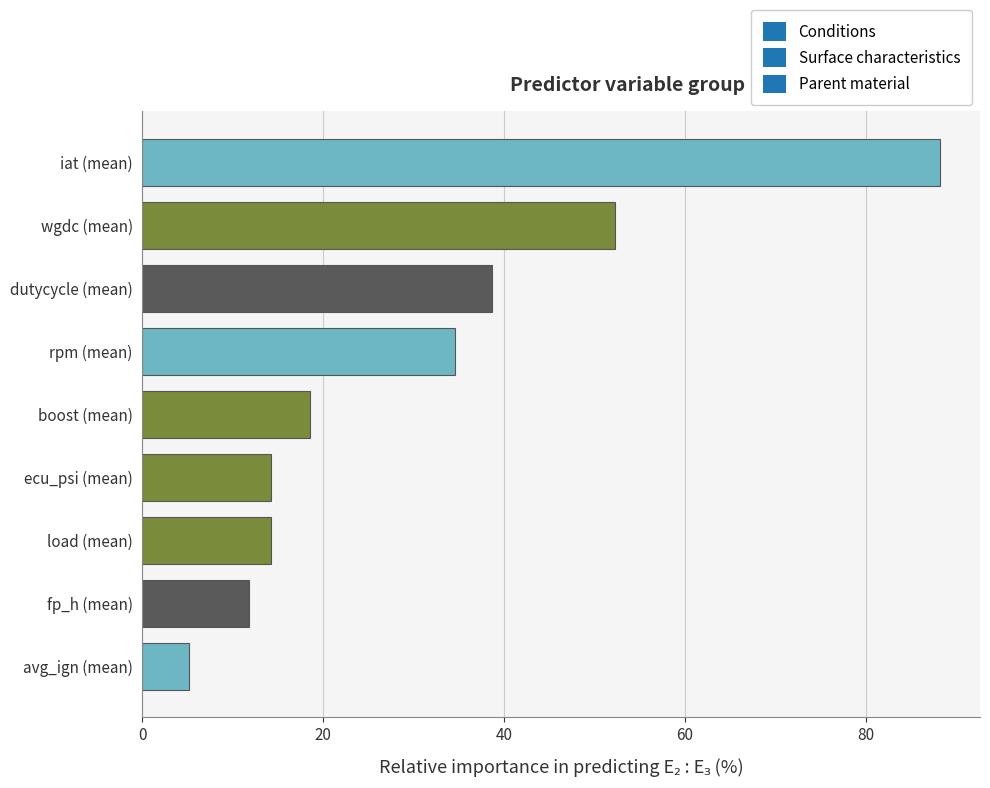

What is the sum of all values?

277.6